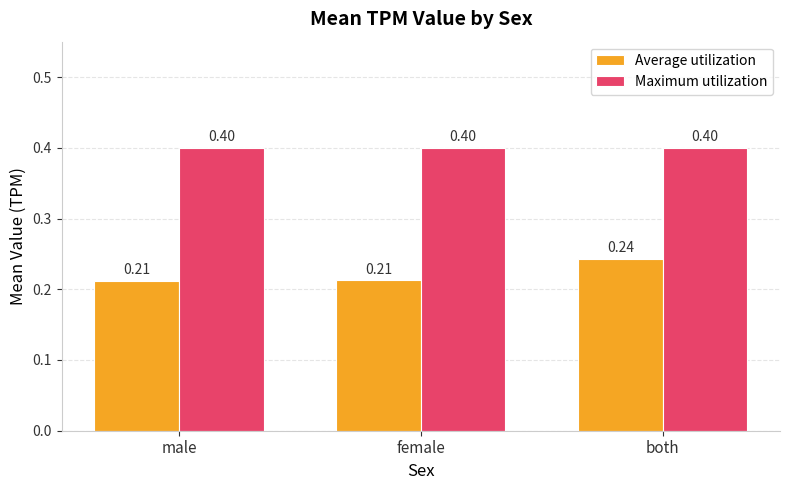

Which category has the highest value in the Average utilization series?

both